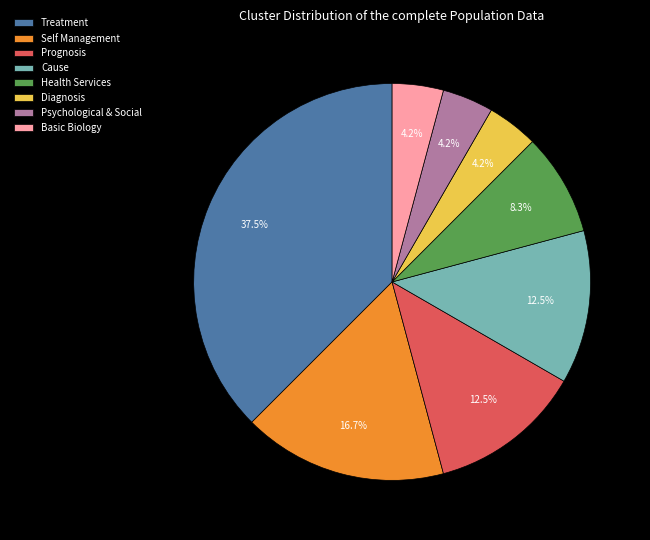

To the nearest percent, what percentage of the pie is Basic Biology?

4%